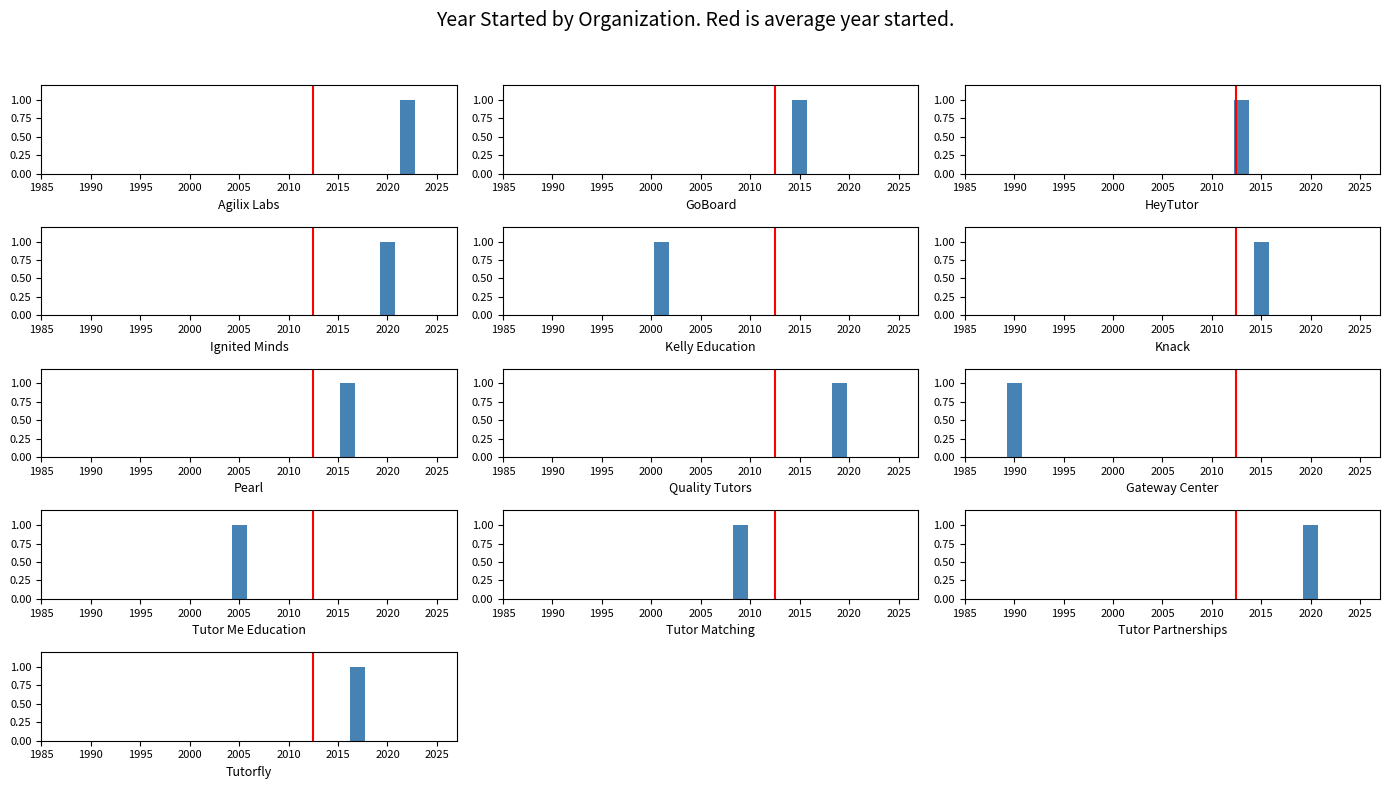

At which label is the value closest to 0?

1985